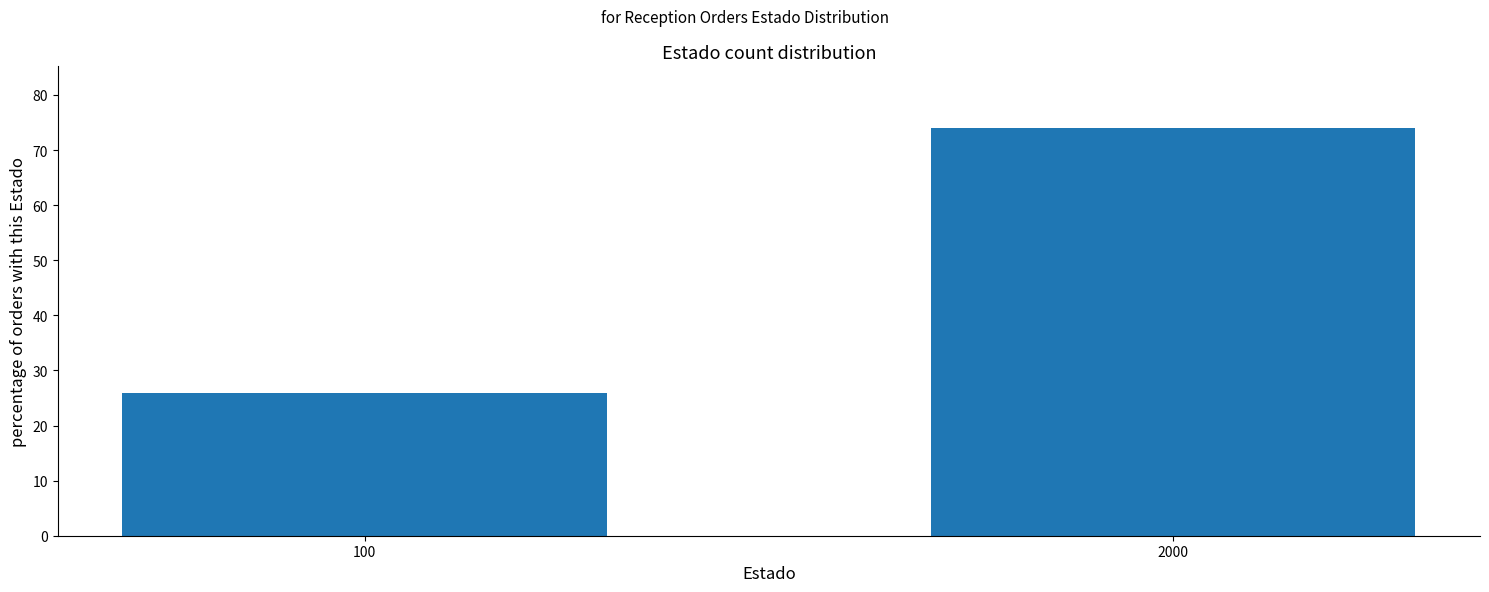

Reading right to left, what are all the values shown in this chart?

74.1	25.9